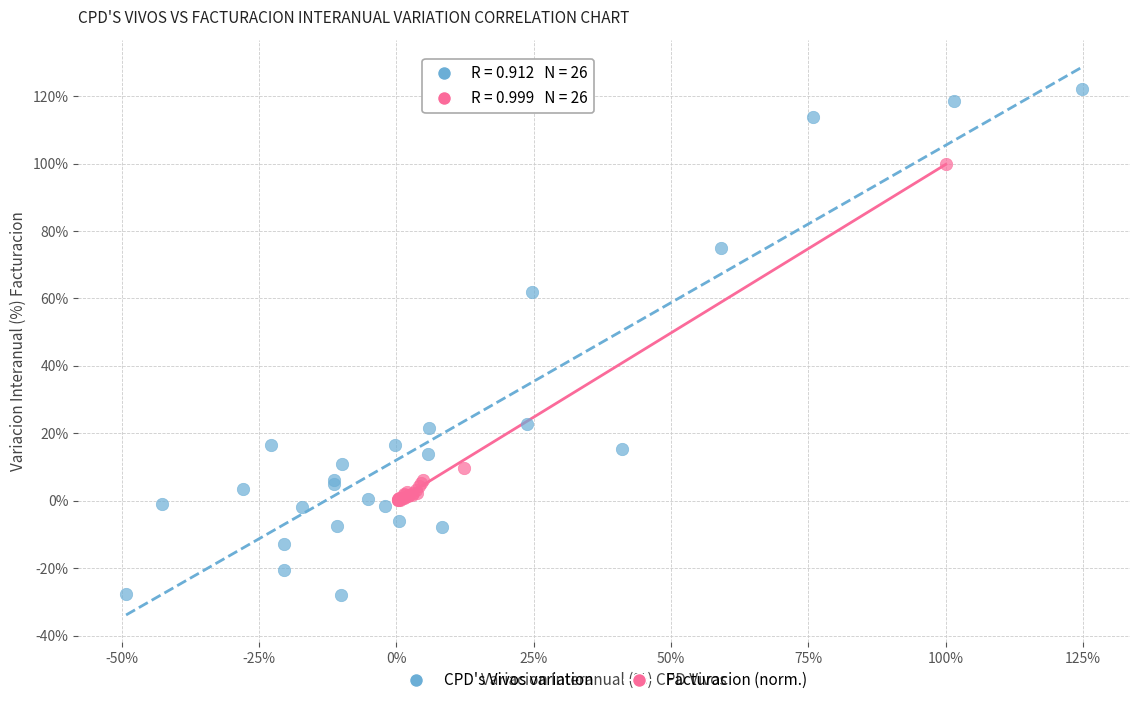

Which series reaches the maximum Y coordinate?

CPD's Vivos variation